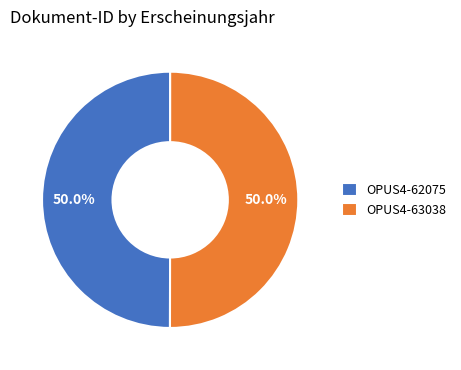

Do OPUS4-63038 and OPUS4-62075 together represent more than half of the pie?

Yes